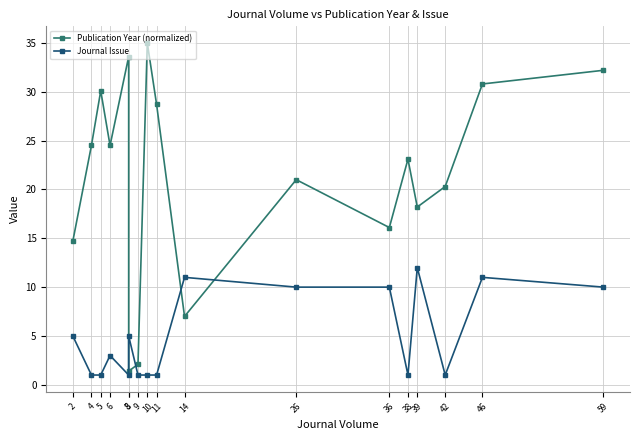

Which series ends up on top after the final intersection of Publication Year (normalized) and Journal Issue?

Publication Year (normalized)